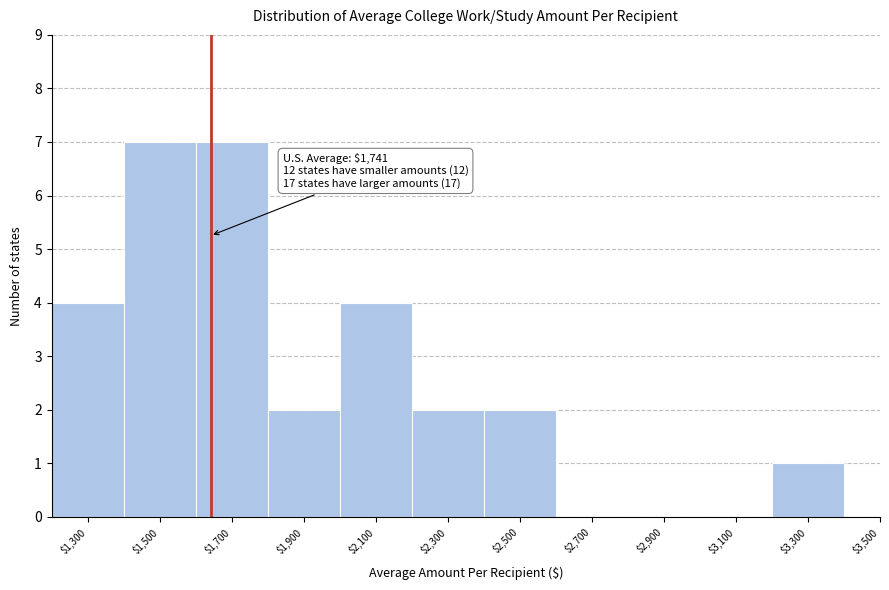

The chart shows a value of 3 at $3,100. True or false?

False